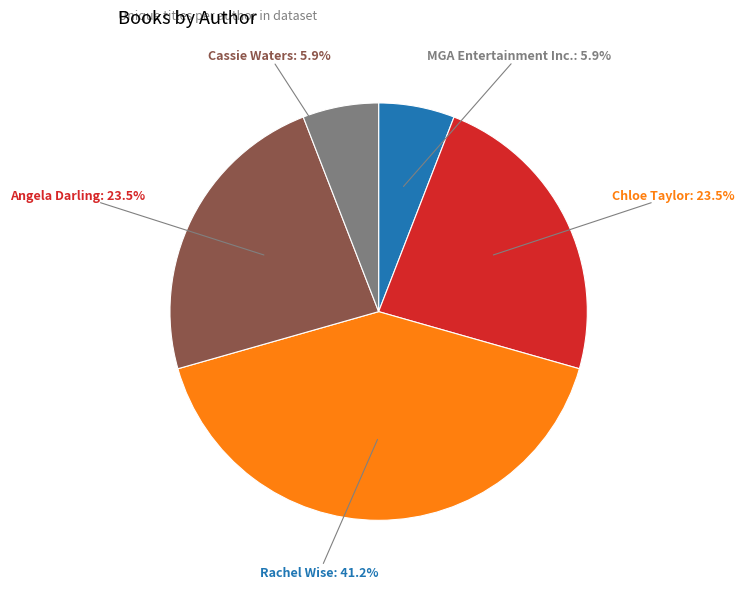

Is there any slice that represents more than half of the pie?

No